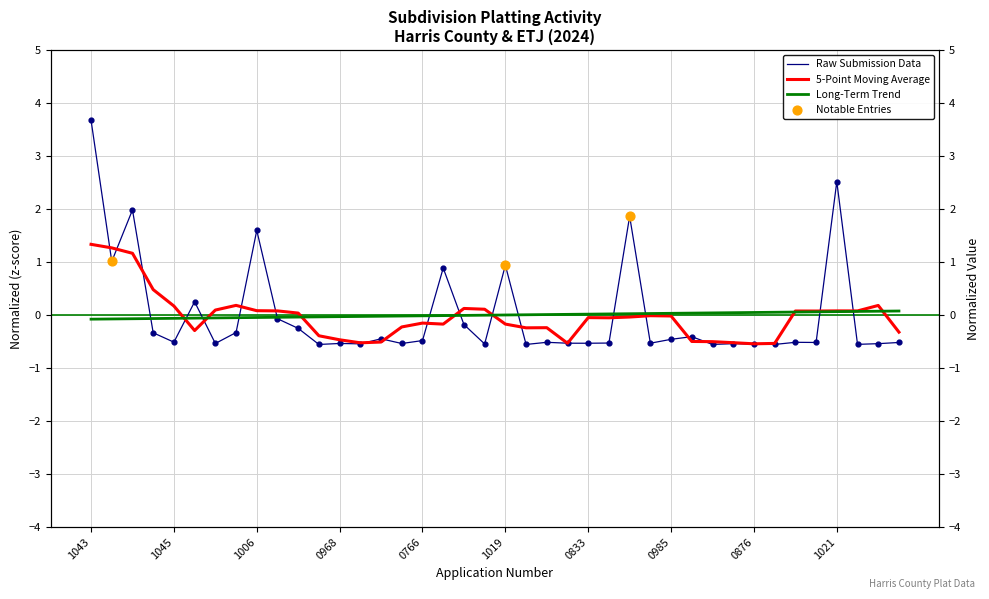

What is the change in value from 2024-1039 to 2024-0858?

-0.3